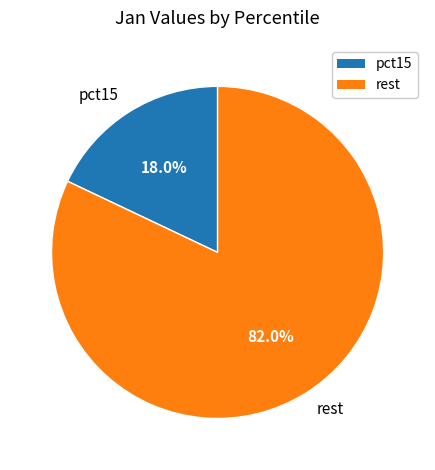

Is it true that pct15 is 18% of the pie?

True